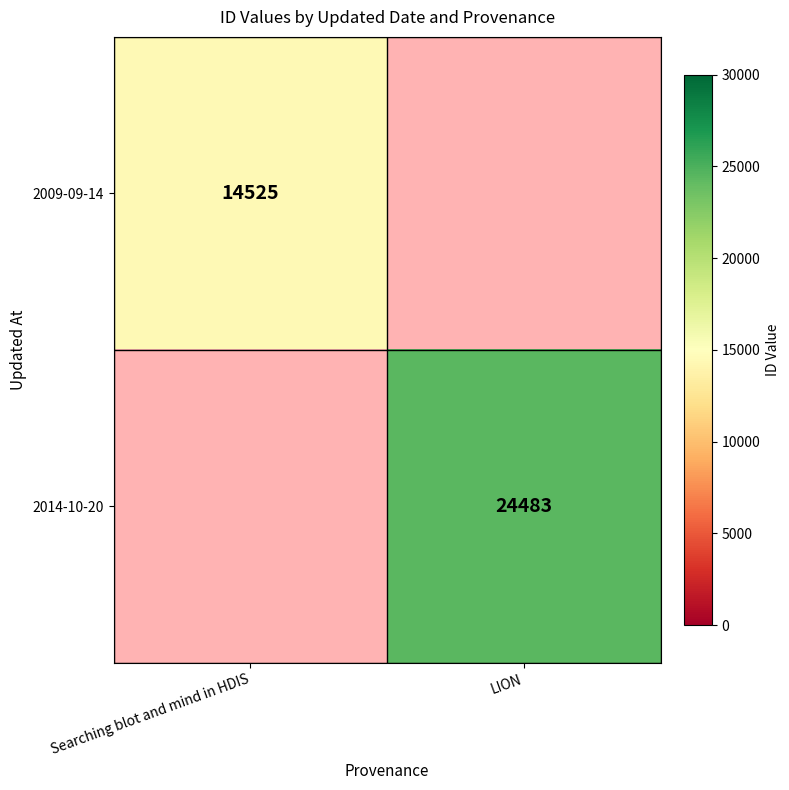

Is it true that 2009-09-14 equals 14525 at Searching blot and mind in HDIS?

True